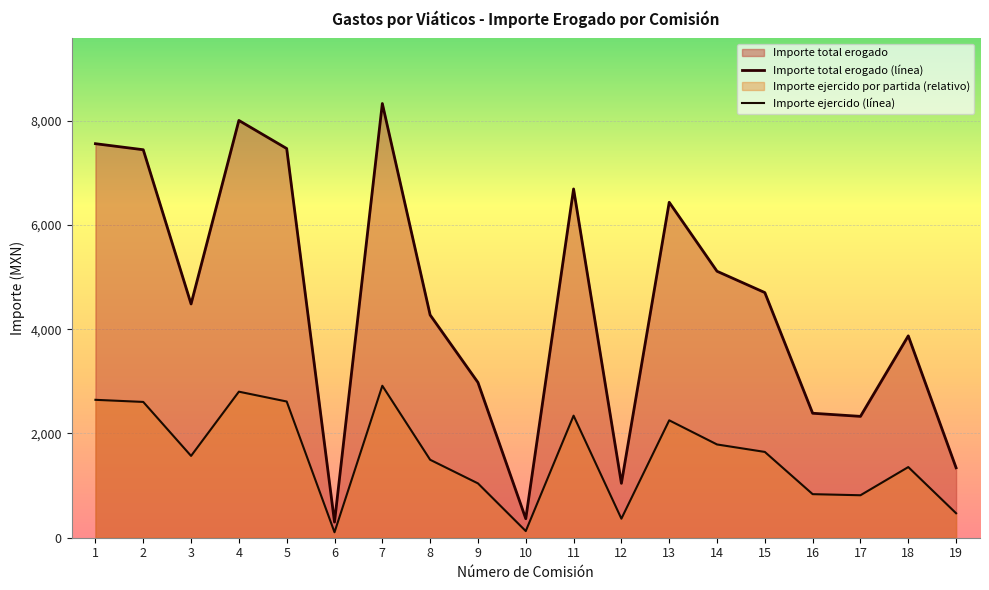

List the labels in order of Importe total erogado (línea) value, smallest first.

6, 10, 12, 19, 17, 16, 9, 18, 8, 3, 15, 14, 13, 11, 2, 5, 1, 4, 7